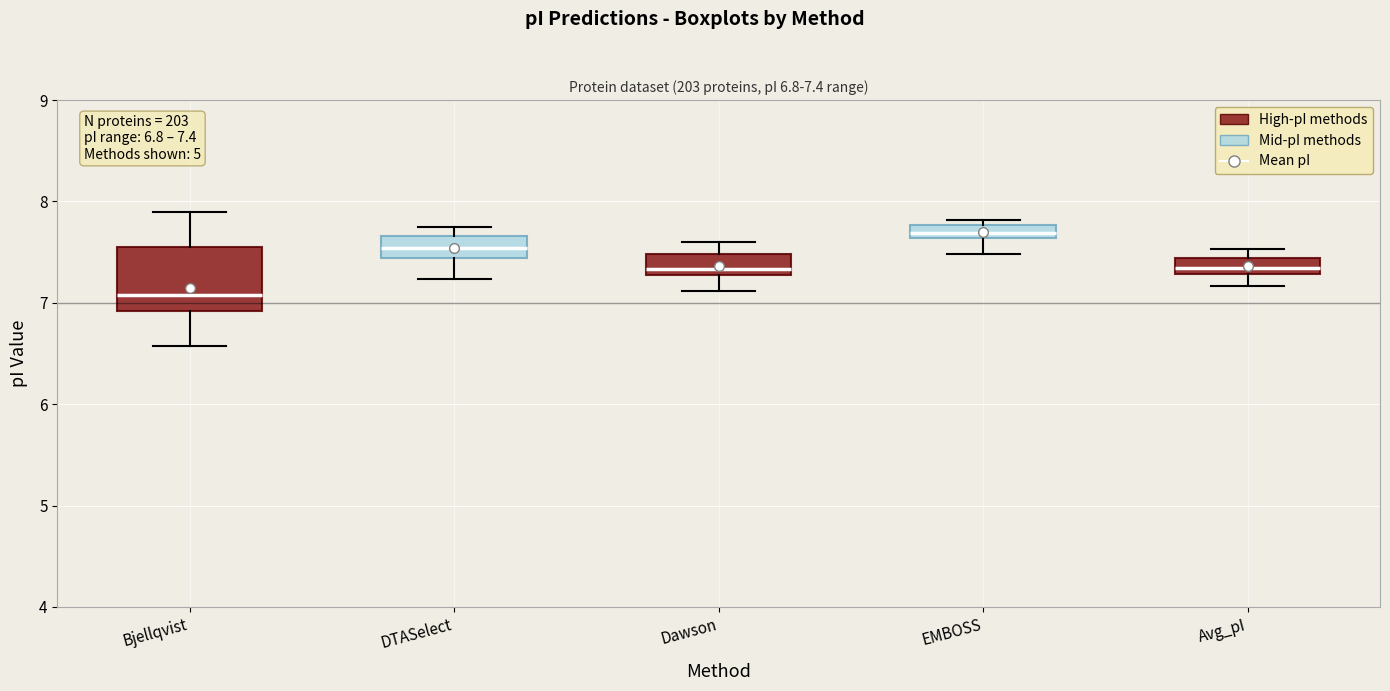

Which box has the highest median line?

EMBOSS